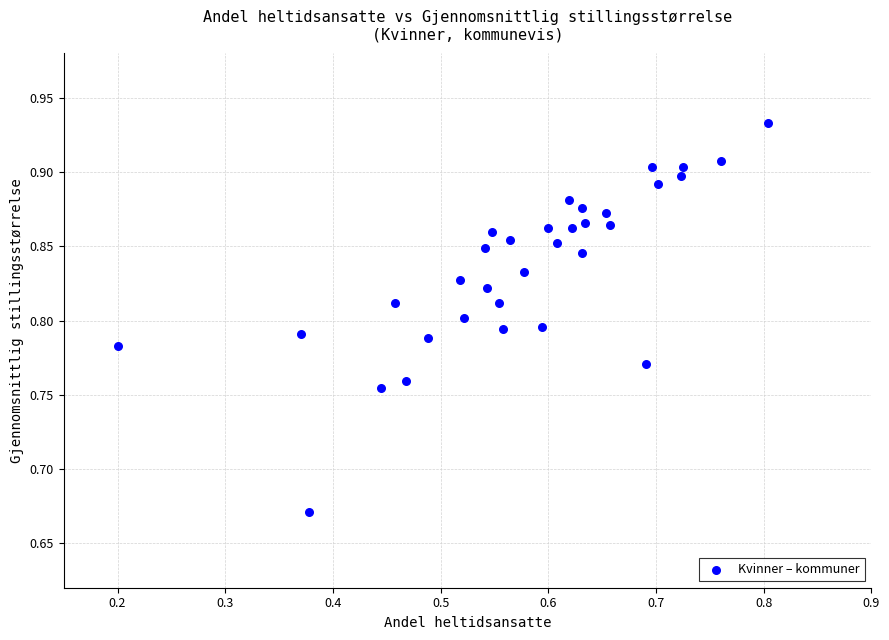

What is the range of Y values (max minus min)?

0.3